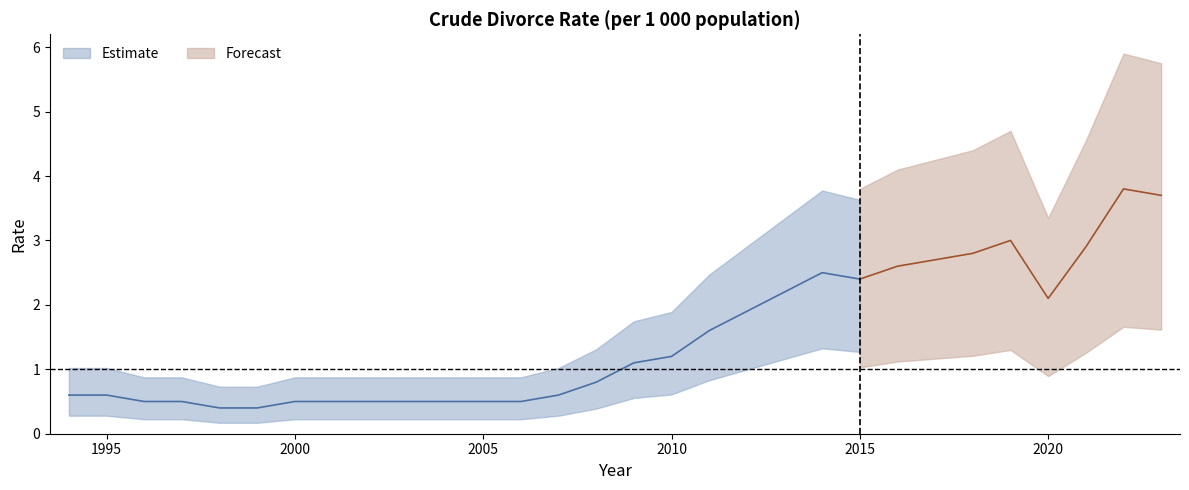

The value at 2019 is 3.0. True or false?

True